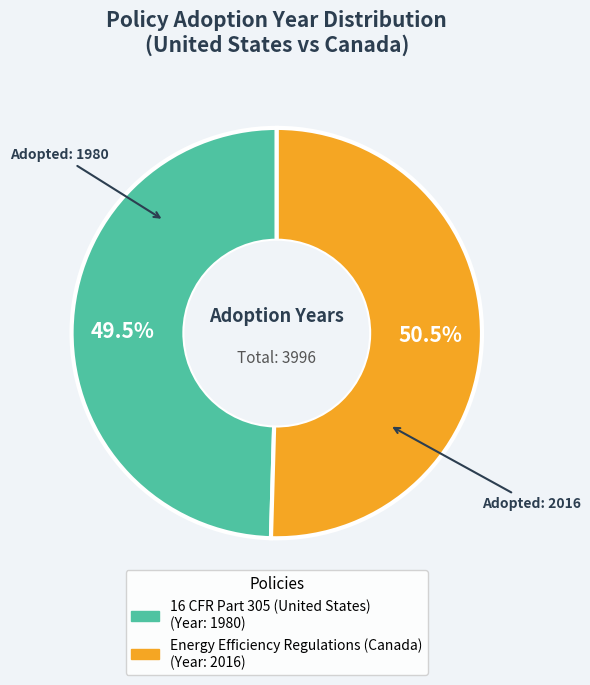

Which category accounts for the majority?

Energy Efficiency Regulations (Canada)